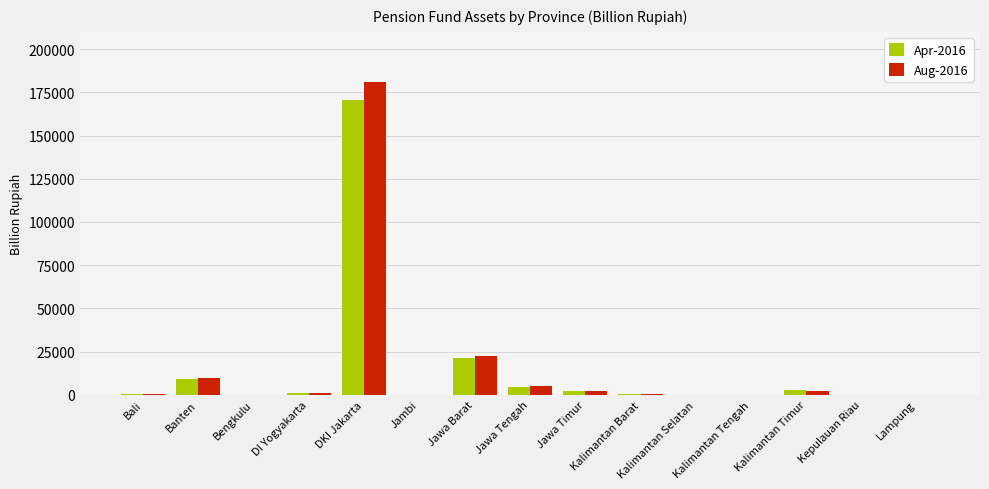

What is the maximum value shown in the chart?

180937